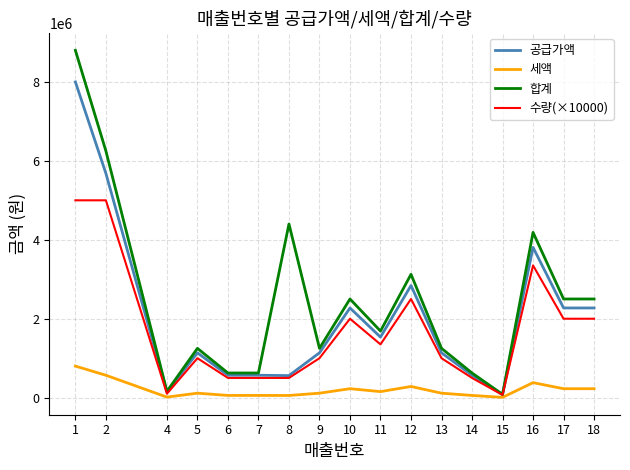

Rank the series by their average value, from lowest to highest.

세액, 수량(×10000), 공급가액, 합계